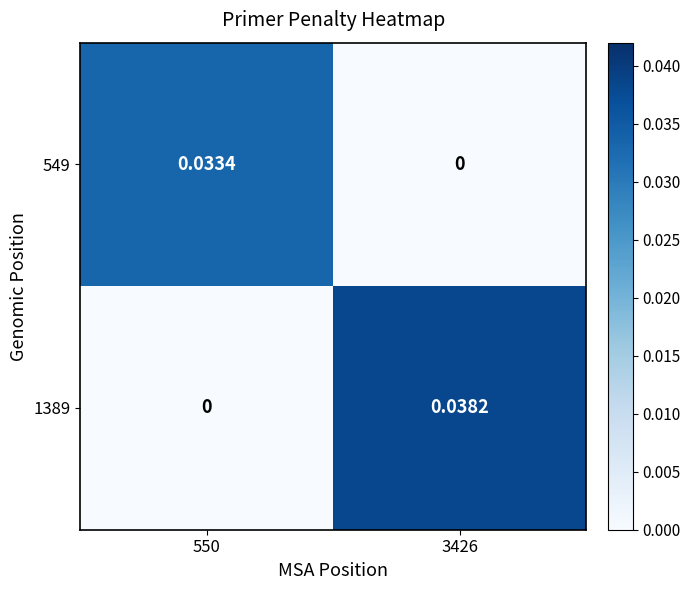

Is the value of 1389 at 550 greater than the value of 549 at 550?

No